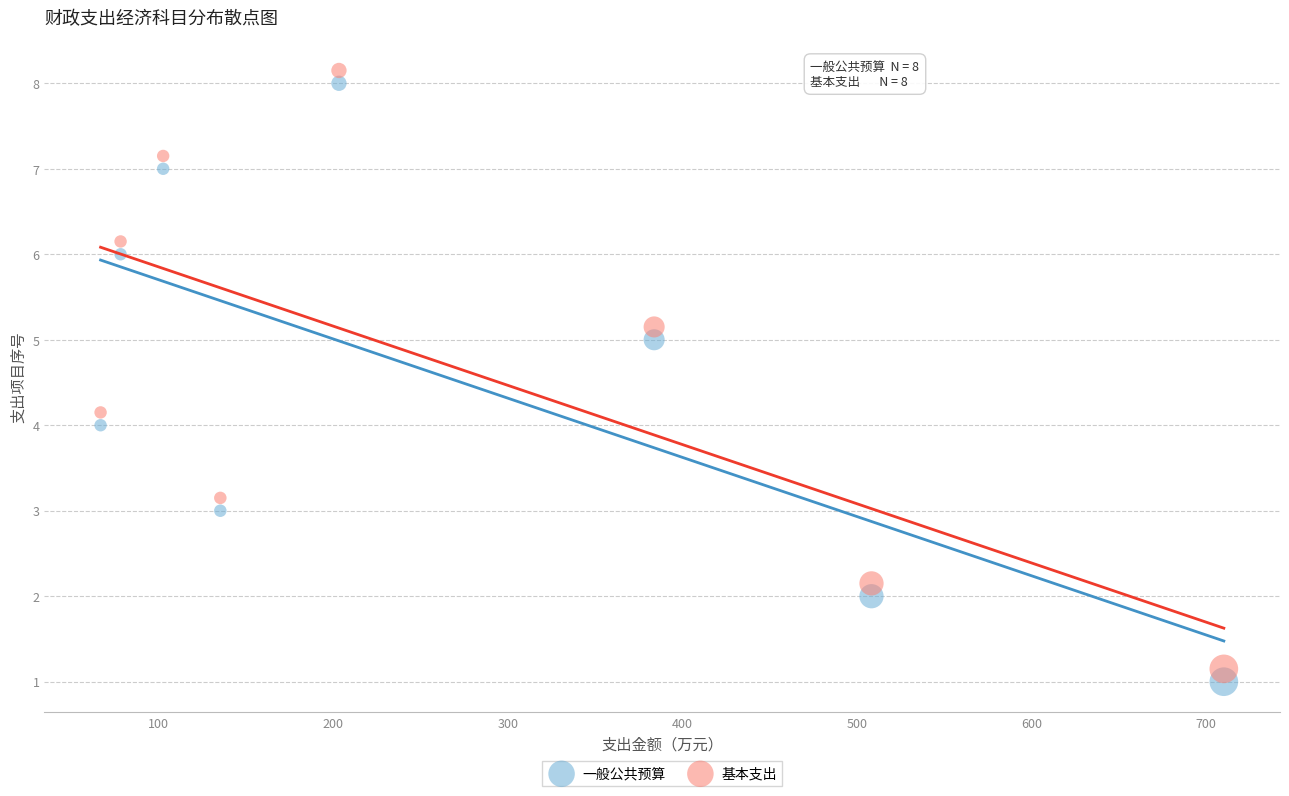

What are all the series names shown in the legend?

一般公共预算, 基本支出